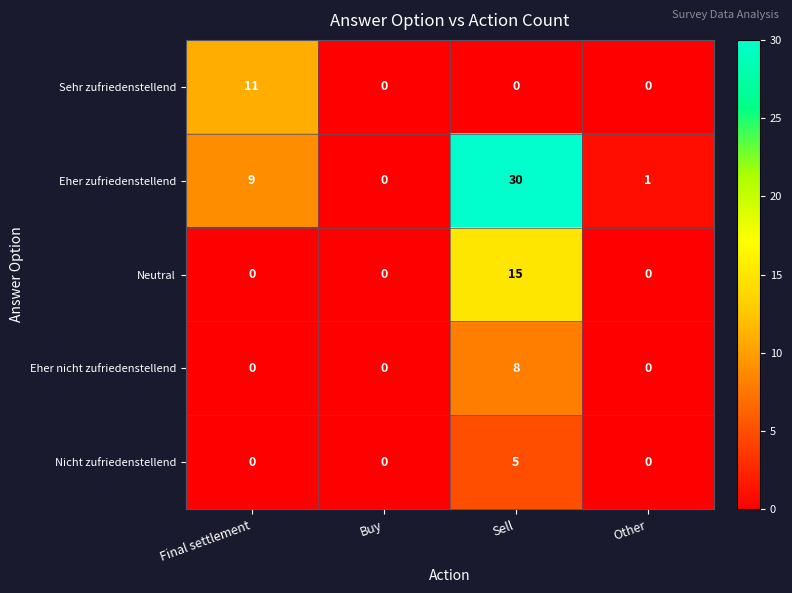

Between Buy and Sell, which series saw the biggest shift?

Eher zufriedenstellend